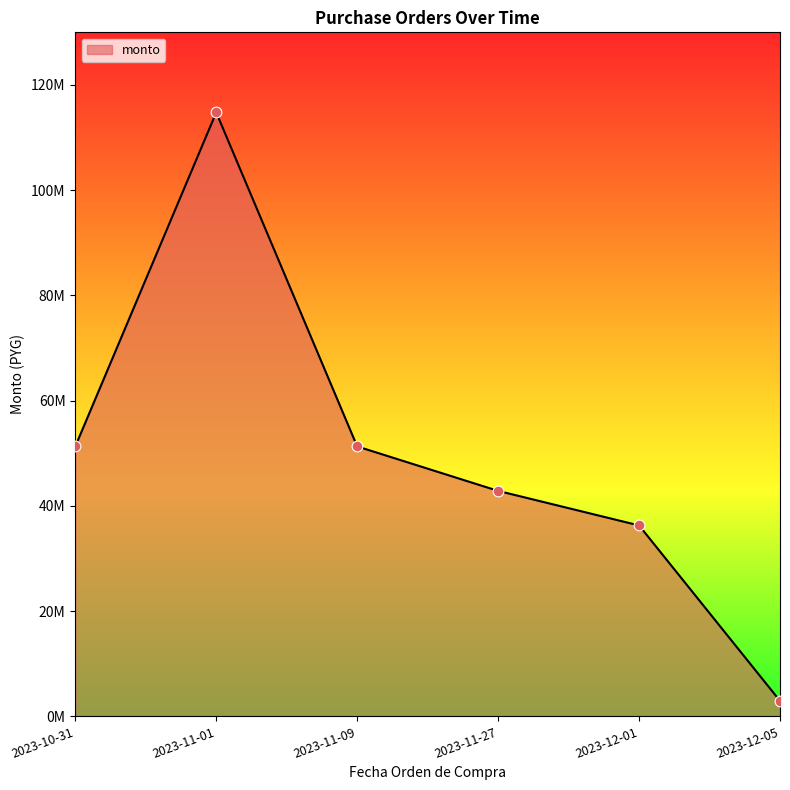

Which has a higher value, 2023-12-01 or 2023-10-31?

2023-10-31